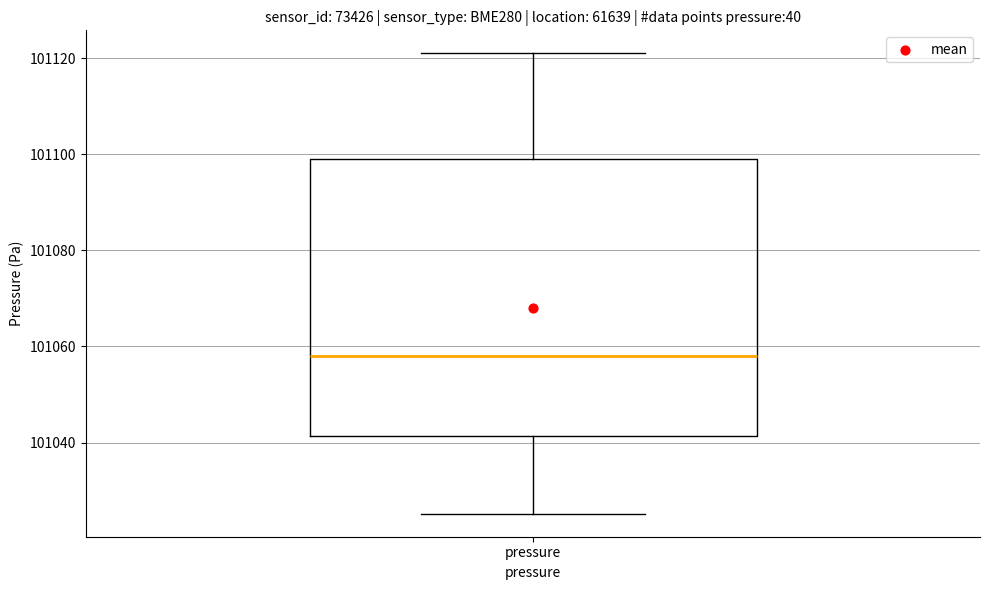

Where does the lower whisker of the box for pressure end on the y-axis? The values are not printed on the chart, so give them approximately, as read against the axis.

101026